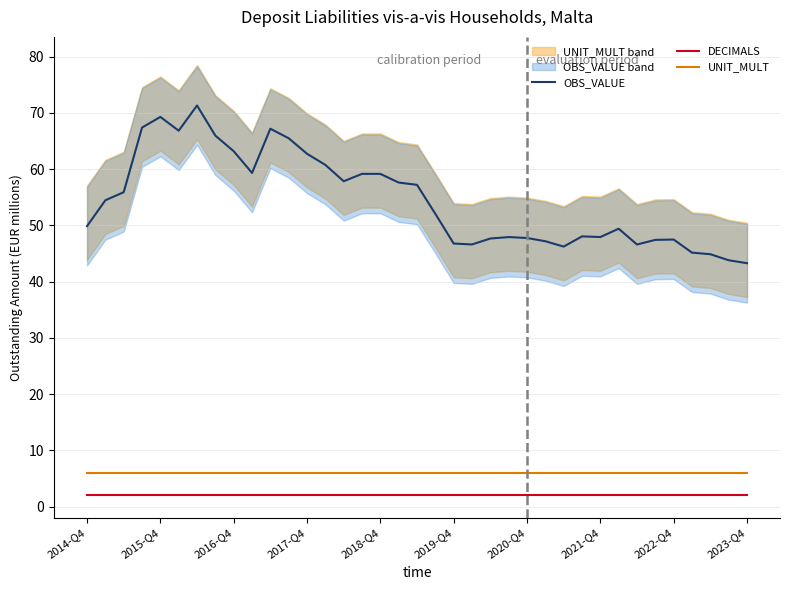

Reading right to left, list all the values displayed in this chart.

OBS_VALUE: 43.3	43.8	44.9	45.2	47.5	47.4	46.6	49.4	47.9	48.0	46.2	47.2	47.8	47.9	47.7	46.6	46.8	52.1	57.2	57.6	59.2	59.2	57.9	60.8	62.7	65.5	67.2	59.3	63.2	66.0	71.3	66.8	69.3	67.4	55.9	54.5	49.9
DECIMALS: 2.0	2.0	2.0	2.0	2.0	2.0	2.0	2.0	2.0	2.0	2.0	2.0	2.0	2.0	2.0	2.0	2.0	2.0	2.0	2.0	2.0	2.0	2.0	2.0	2.0	2.0	2.0	2.0	2.0	2.0	2.0	2.0	2.0	2.0	2.0	2.0	2.0
UNIT_MULT: 6.0	6.0	6.0	6.0	6.0	6.0	6.0	6.0	6.0	6.0	6.0	6.0	6.0	6.0	6.0	6.0	6.0	6.0	6.0	6.0	6.0	6.0	6.0	6.0	6.0	6.0	6.0	6.0	6.0	6.0	6.0	6.0	6.0	6.0	6.0	6.0	6.0